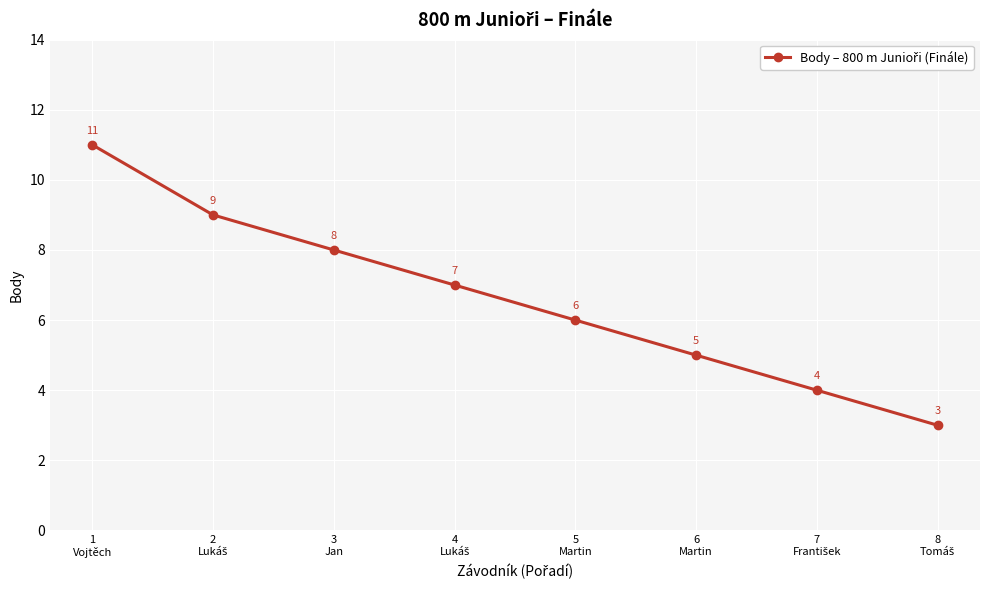

What is the greatest value displayed?

11